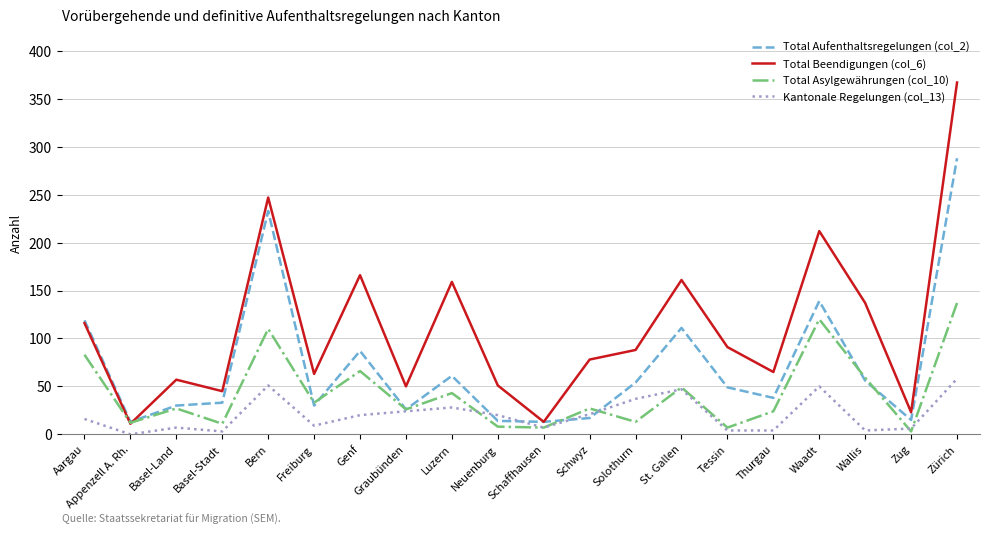

What is the sum of all Total Aufenthaltsregelungen (col_2) values?

1426